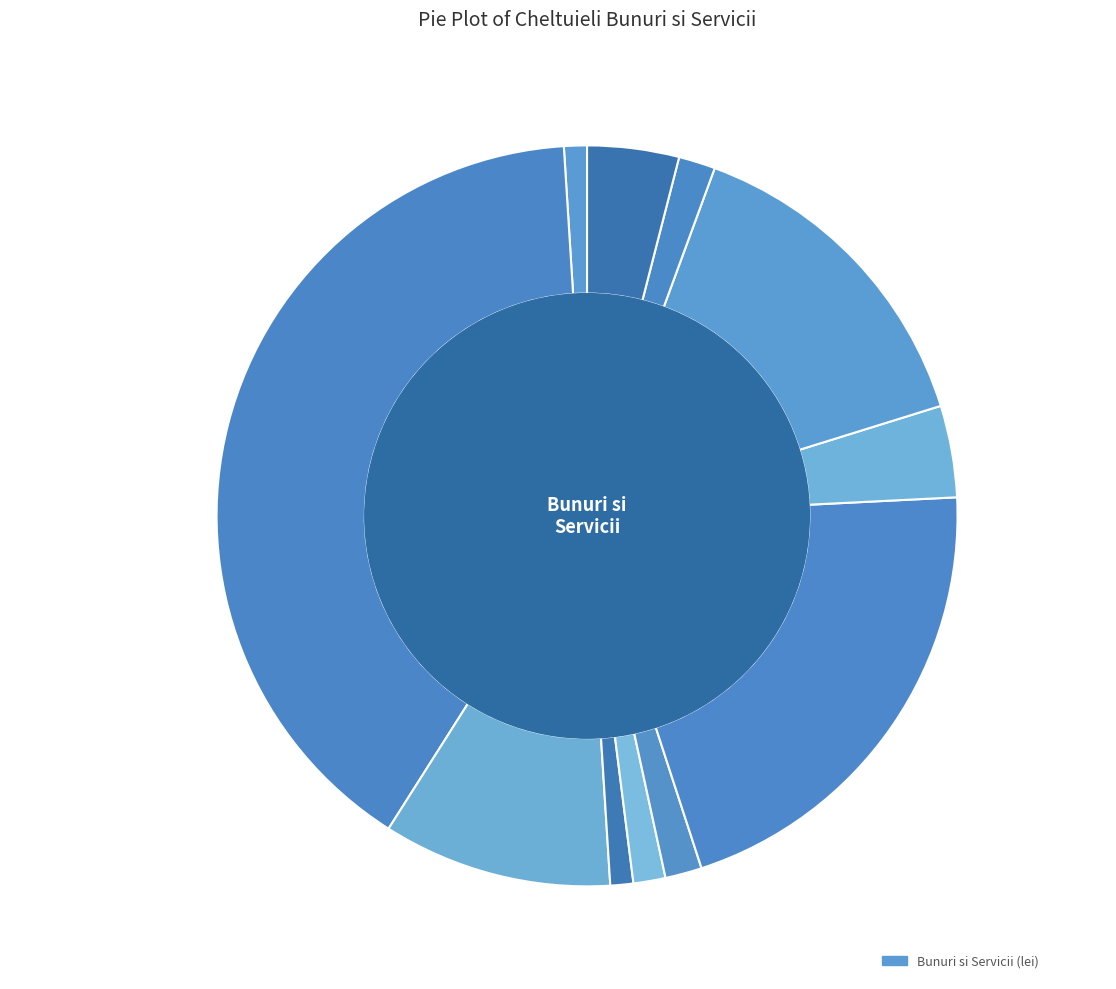

Count the number of slices in the pie.

11